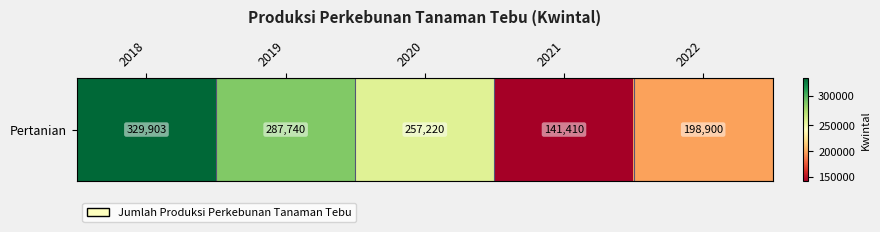

Rank the categories by value from highest to lowest.

2018, 2019, 2020, 2022, 2021